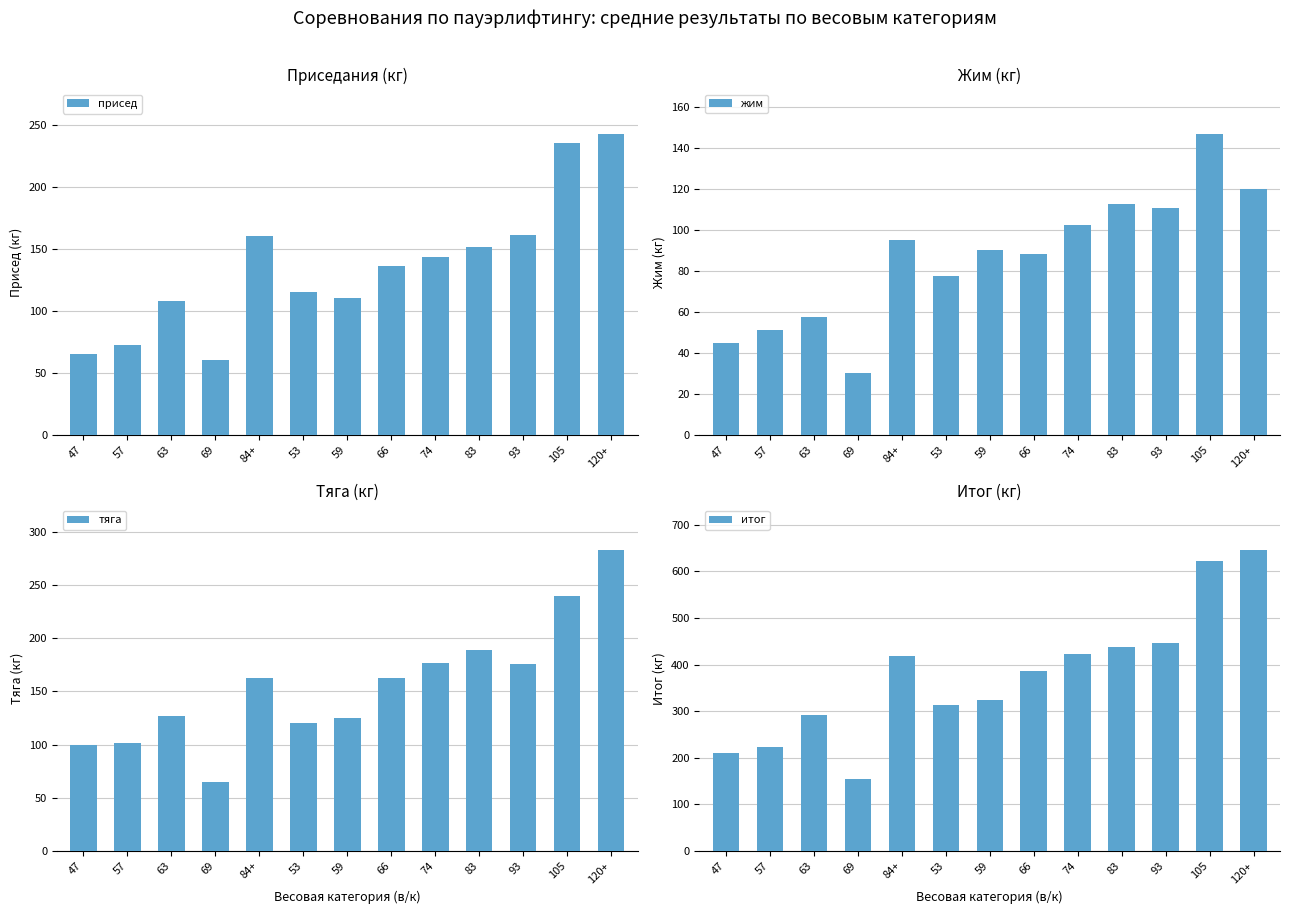

What is the minimum value shown in the chart?

30.0